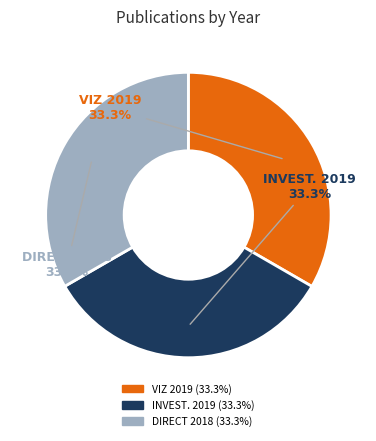

Does any single category account for the majority?

No